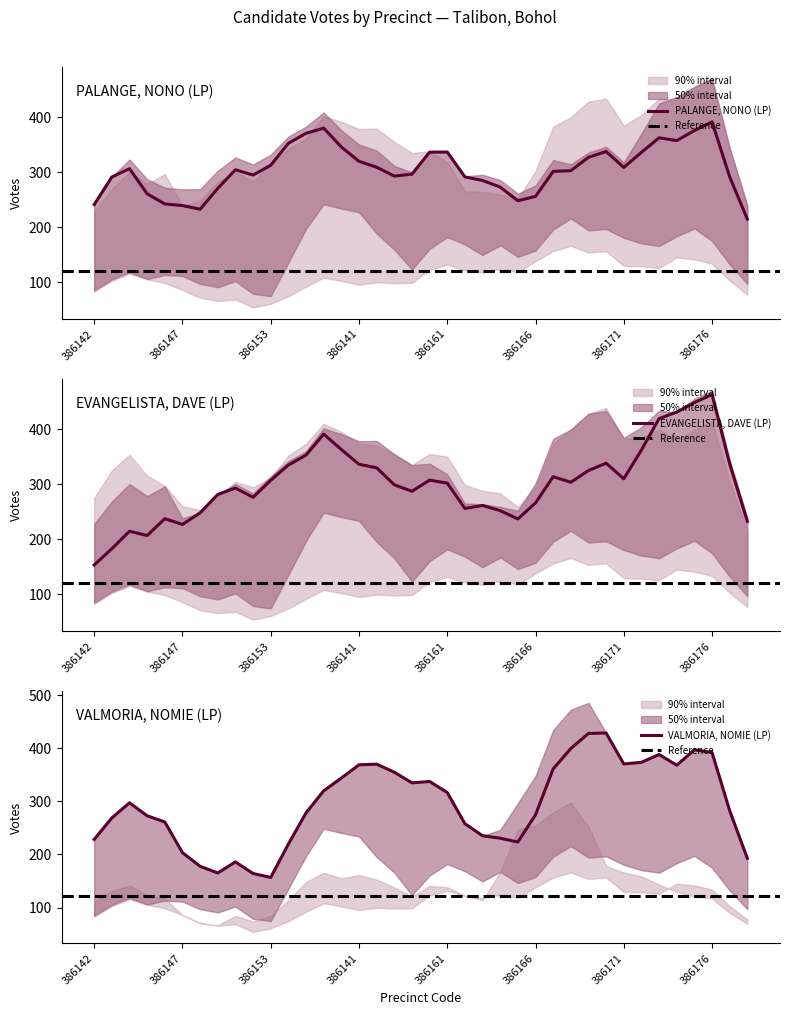

True or false: PALANGE, NONO (LP) has a value of 559.8 at 386141.

False